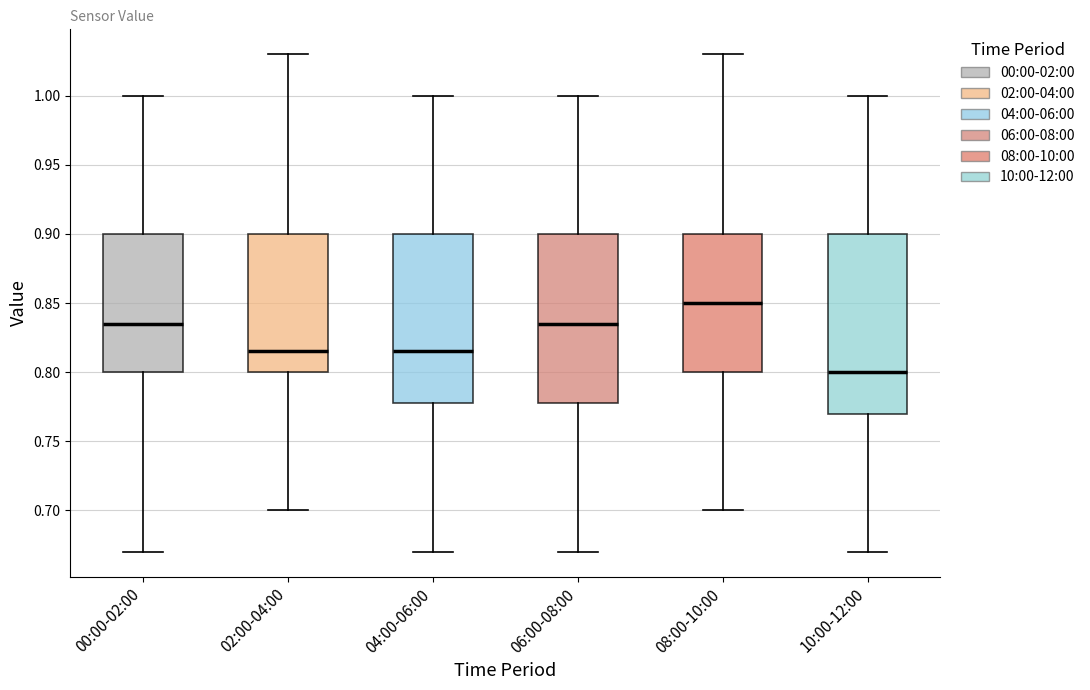

Which box has the lowest median line?

10:00-12:00